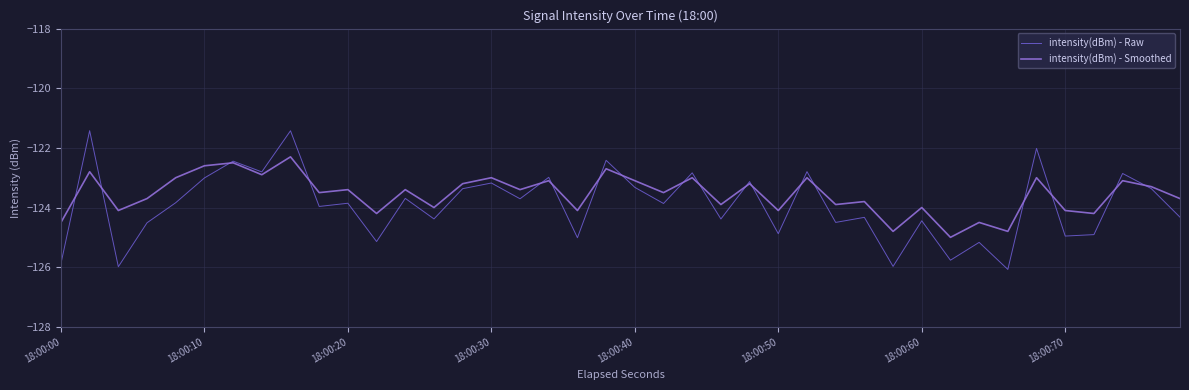

Is this an area chart (filled region under the line)?

No